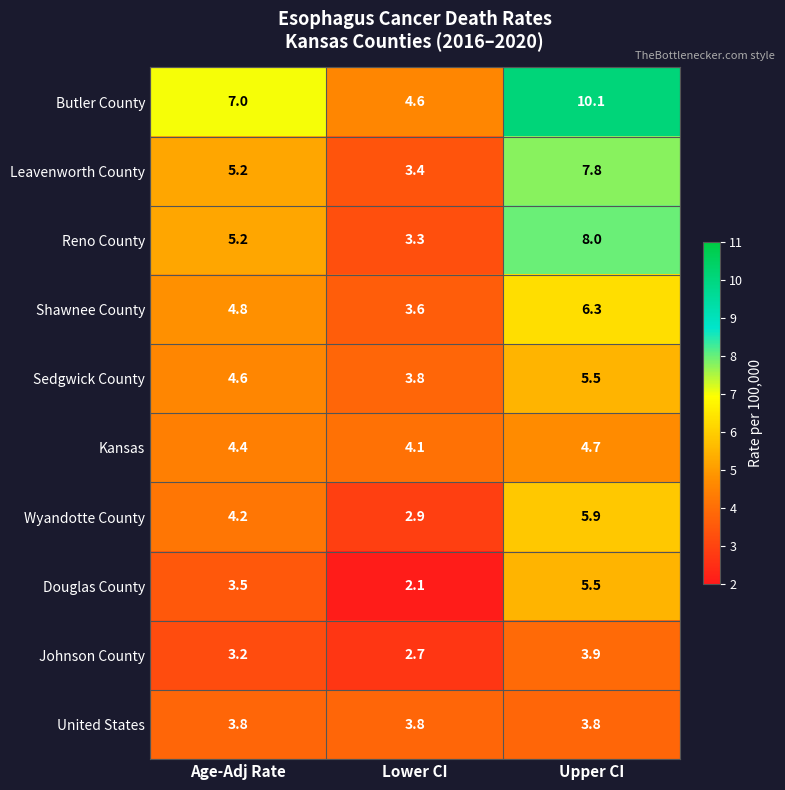

Reading left to right, list all the values displayed in this chart.

Butler County: 7.0	4.6	10.1
Leavenworth County: 5.2	3.4	7.8
Reno County: 5.2	3.3	8.0
Shawnee County: 4.8	3.6	6.3
Sedgwick County: 4.6	3.8	5.5
Kansas: 4.4	4.1	4.7
Wyandotte County: 4.2	2.9	5.9
Douglas County: 3.5	2.1	5.5
Johnson County: 3.2	2.7	3.9
United States: 3.8	3.8	3.8